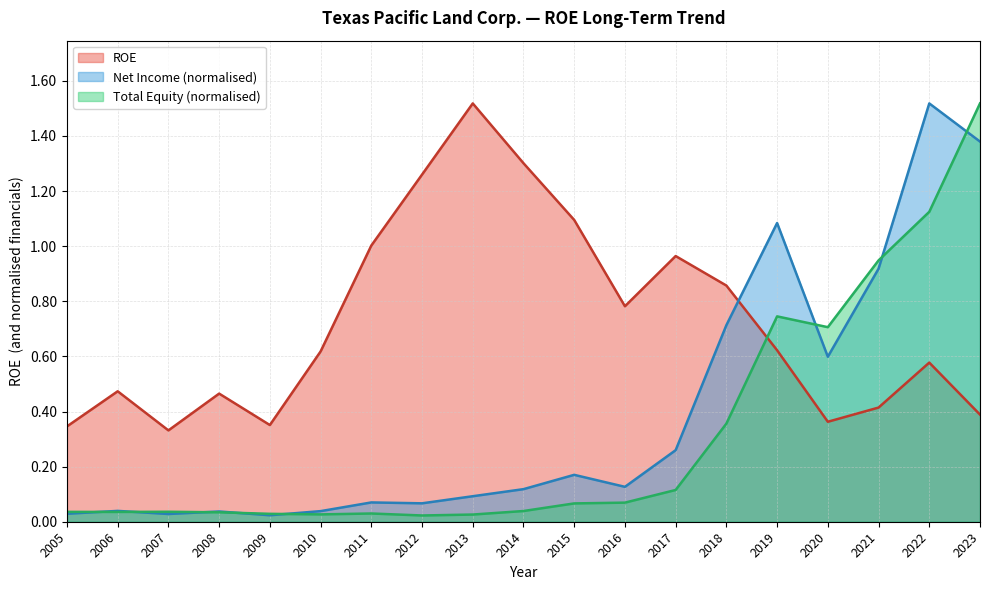

True or false: ROE and Total Equity (k) cross at least once.

True